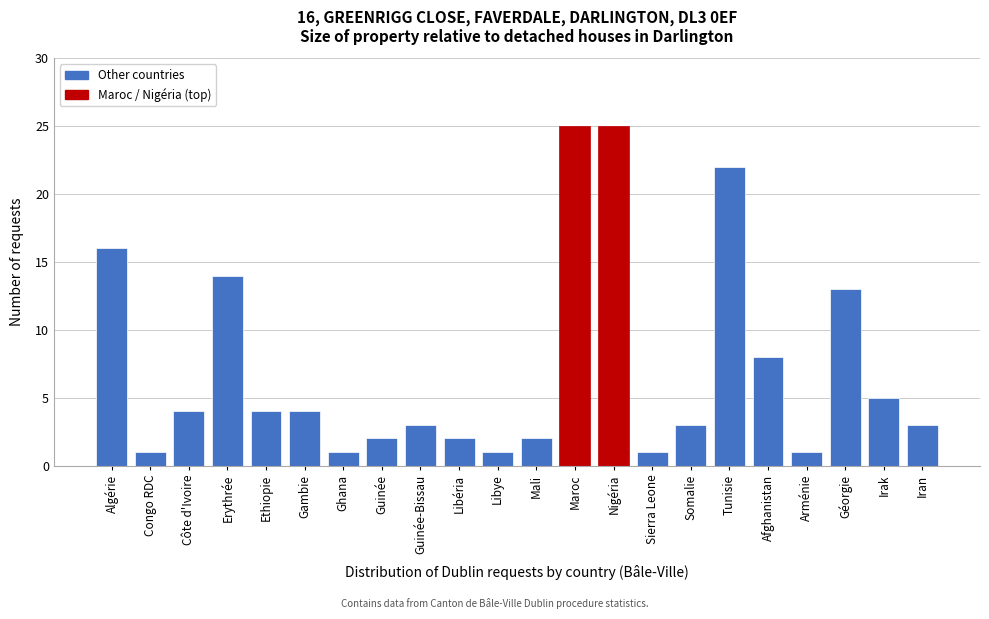

Reading left to right, what are all the values shown in this chart?

Algérie=16	Congo RDC=1	Côte d'Ivoire=4	Erythrée=14	Ethiopie=4	Gambie=4	Ghana=1	Guinée=2	Guinée-Bissau=3	Libéria=2	Libye=1	Mali=2	Maroc=25	Nigéria=25	Sierra Leone=1	Somalie=3	Tunisie=22	Afghanistan=8	Arménie=1	Géorgie=13	Irak=5	Iran=3